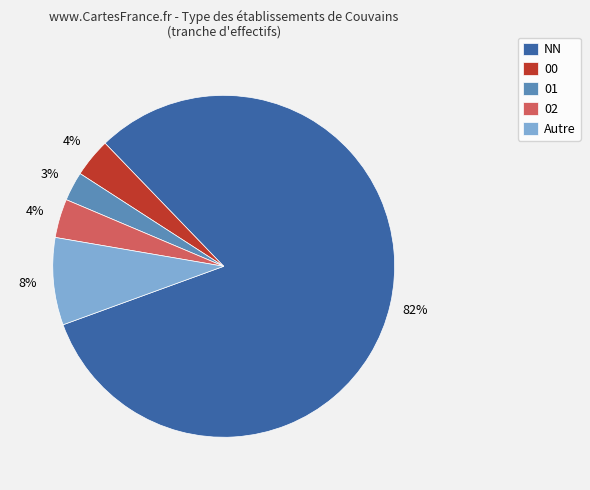

Which slice is the largest?

NN